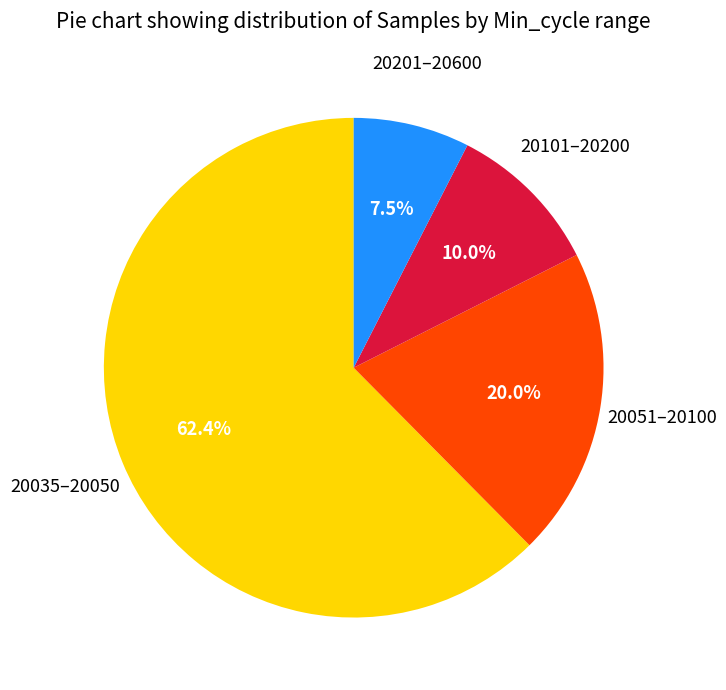

Combined, what portion of the pie is 20035–20050 and 20051–20100?

82.5%